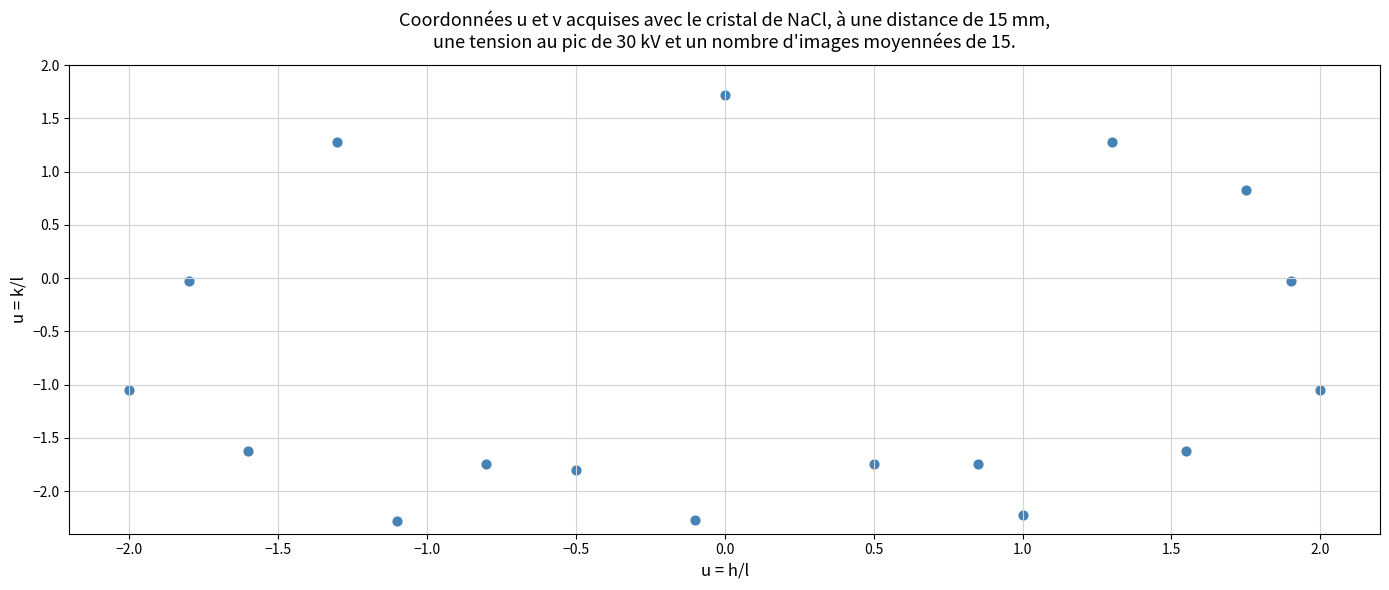

What is the range of X values (max minus min)?

4.0